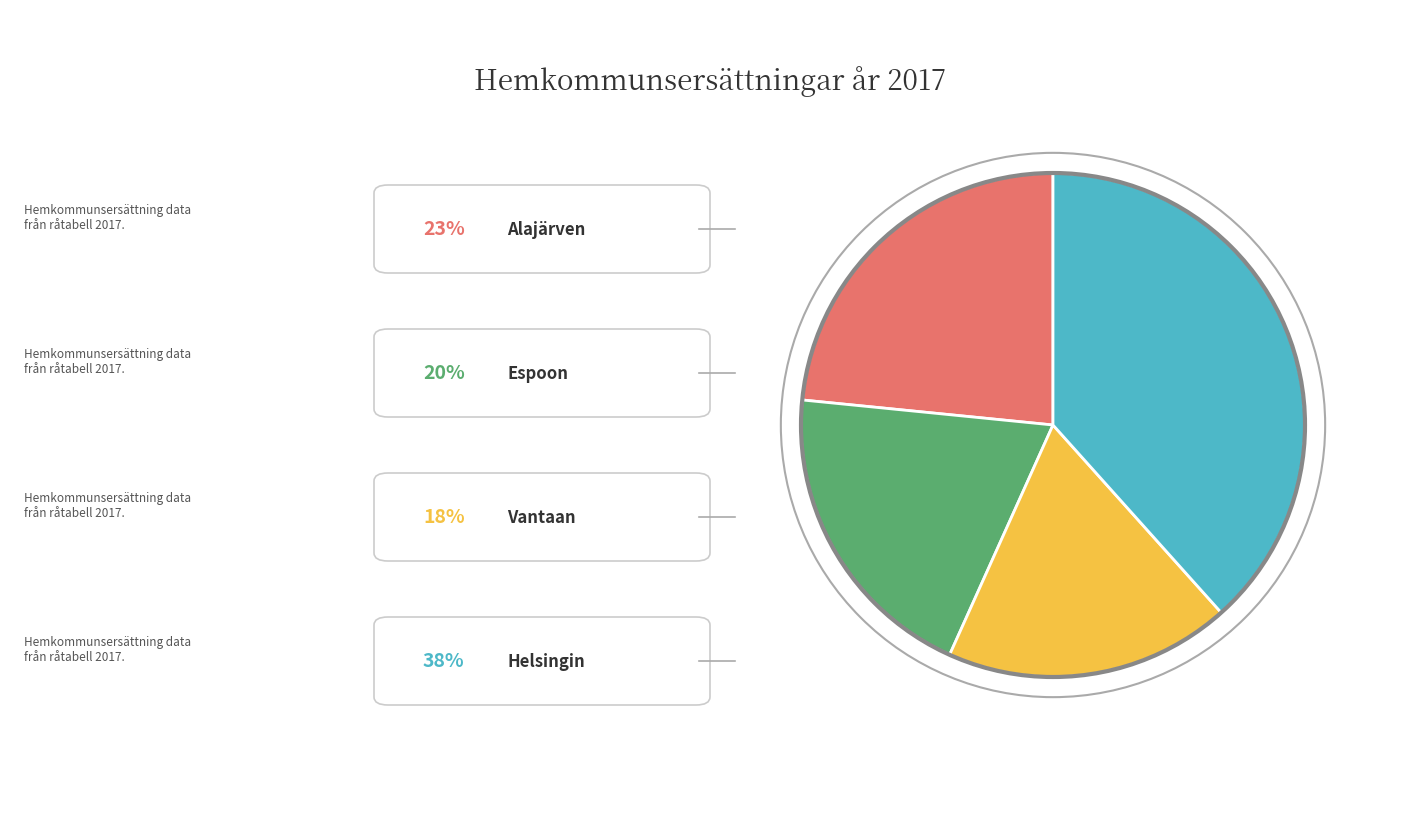

How many slices are in this pie chart?

4